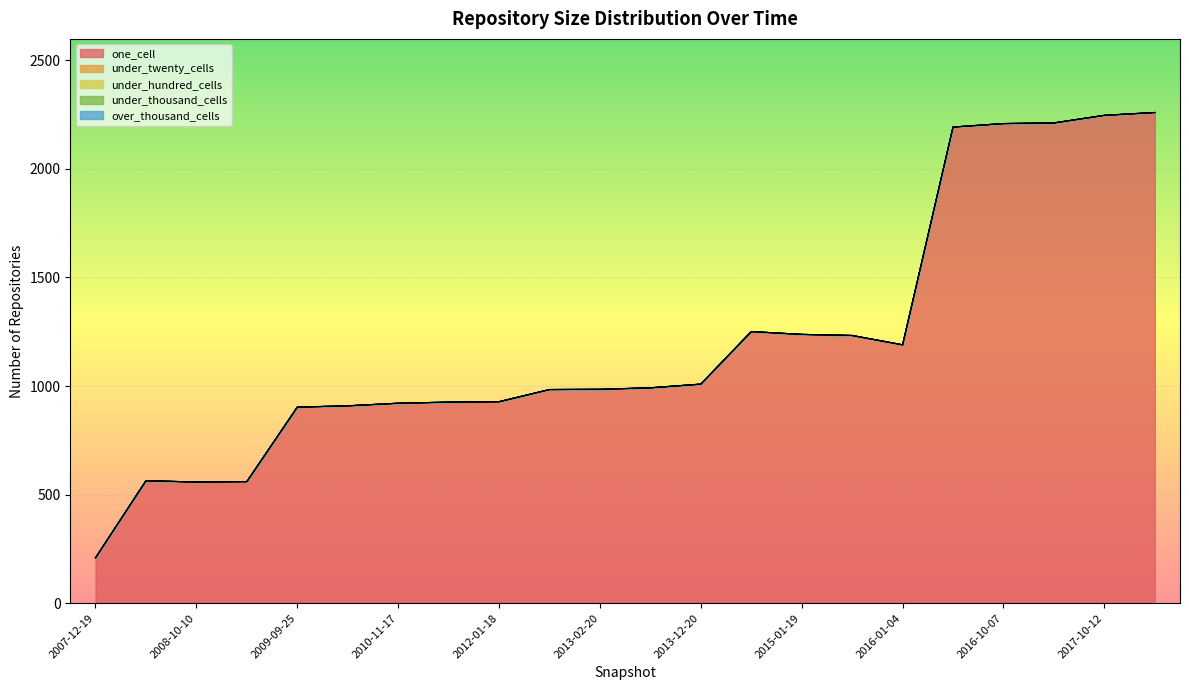

At how many categories does at least one series exceed 1334?

5